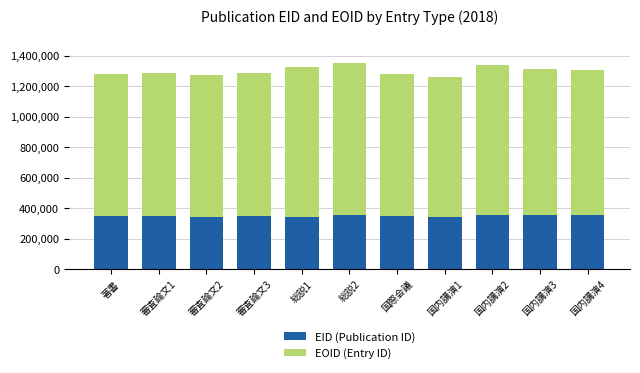

How many values in the EID (Publication ID) series are below 348392?

5